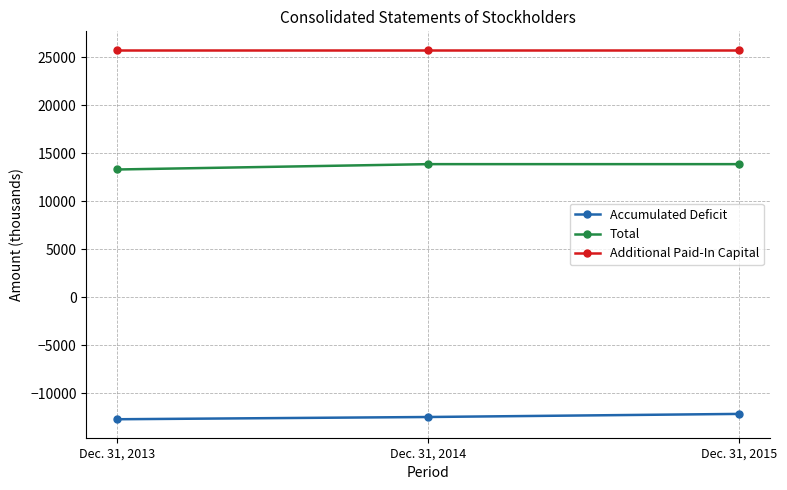

What is the value of the Additional Paid-In Capital point at the 1st from the left?

25768